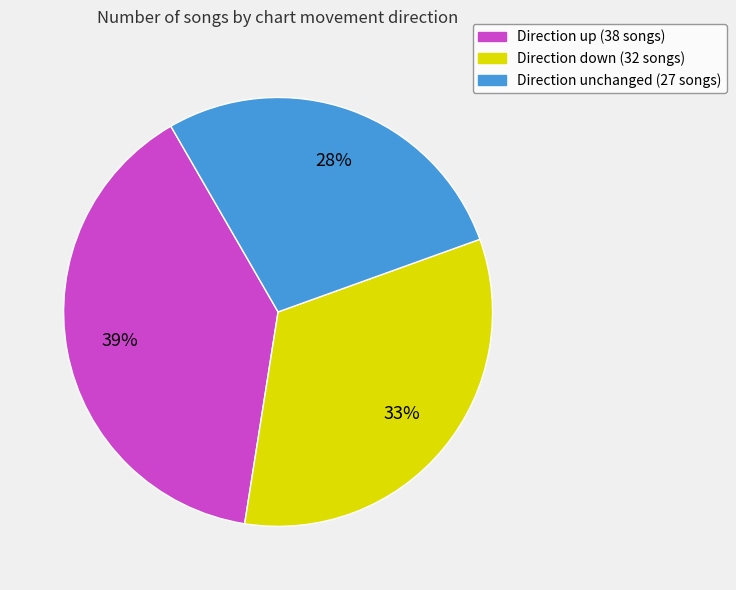

To the nearest percent, what is the average slice percentage?

33%